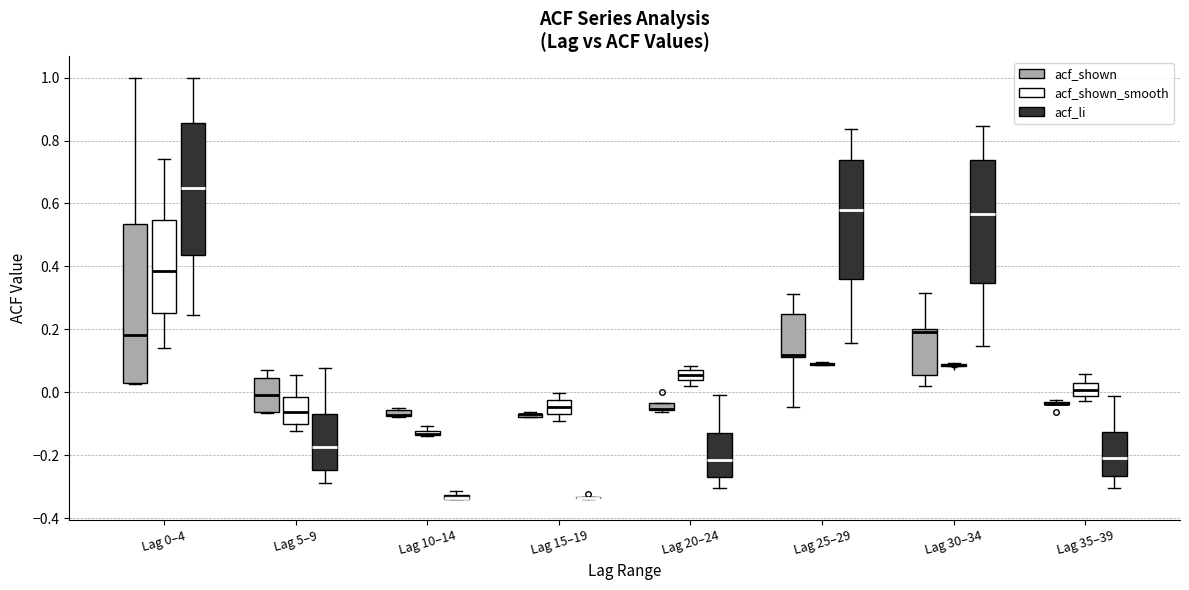

Comparing the boxes themselves (not the whiskers), which one is the tallest?

Lag 0–4 (acf_shown)